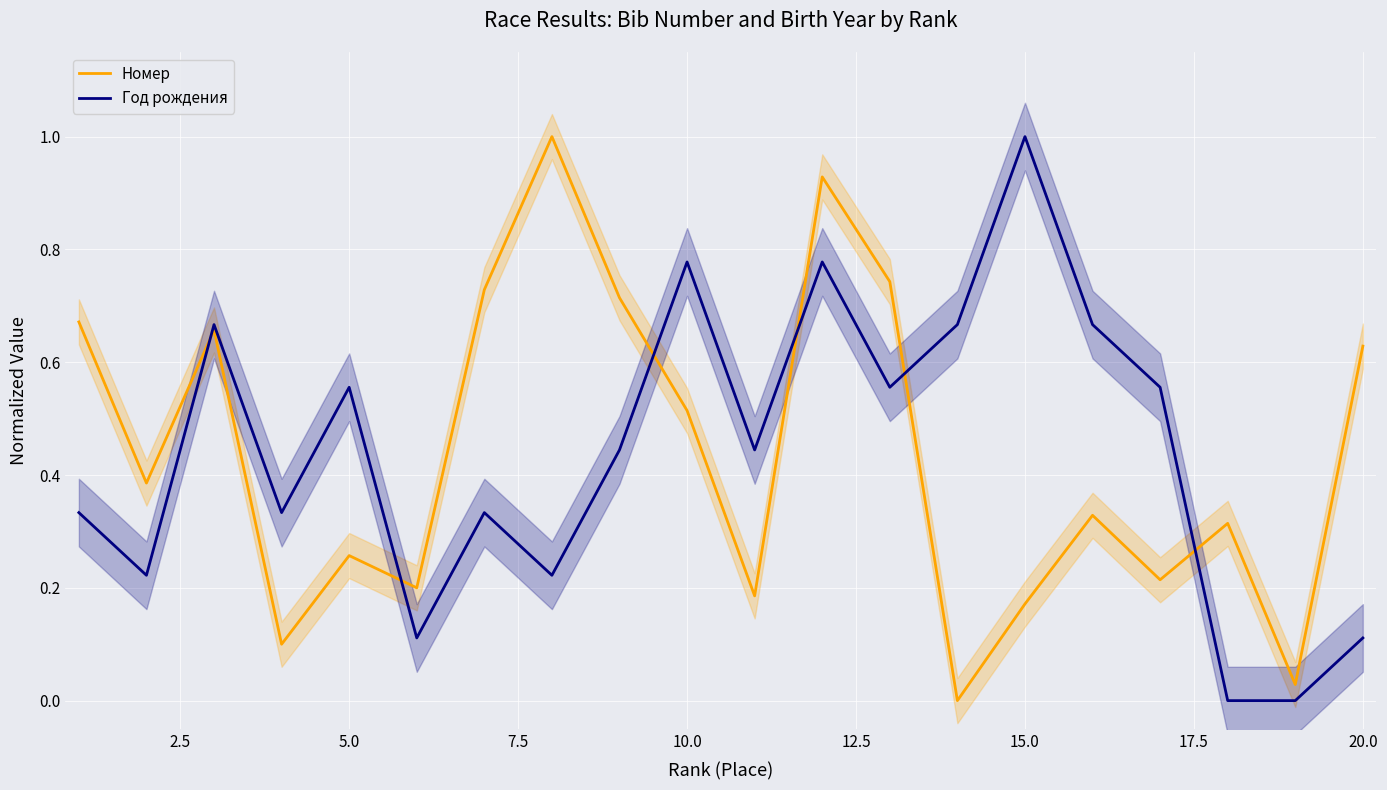

Which category has the highest value in the Год рождения series?

15.0